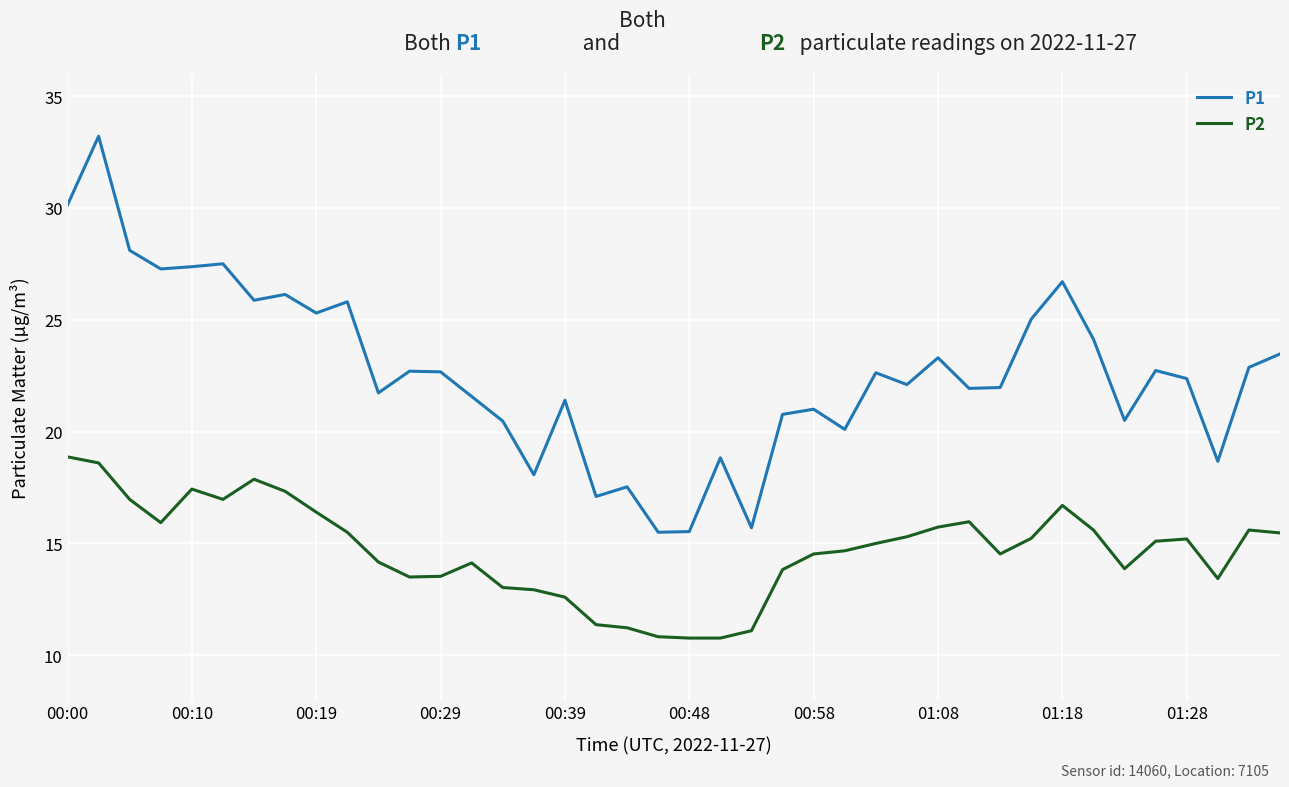

Which series has the largest range (max minus min)?

P1